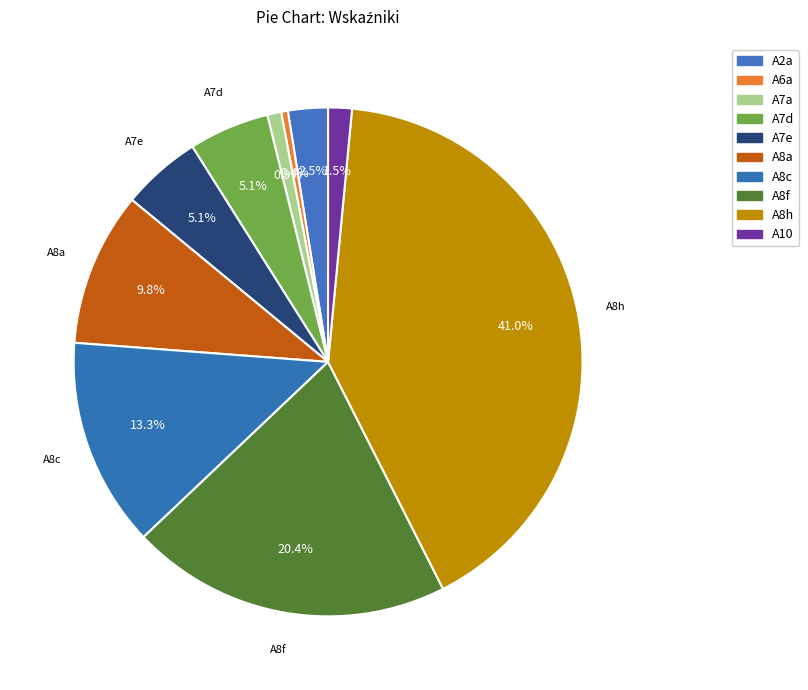

Does A8h account for over 50% of the chart?

No